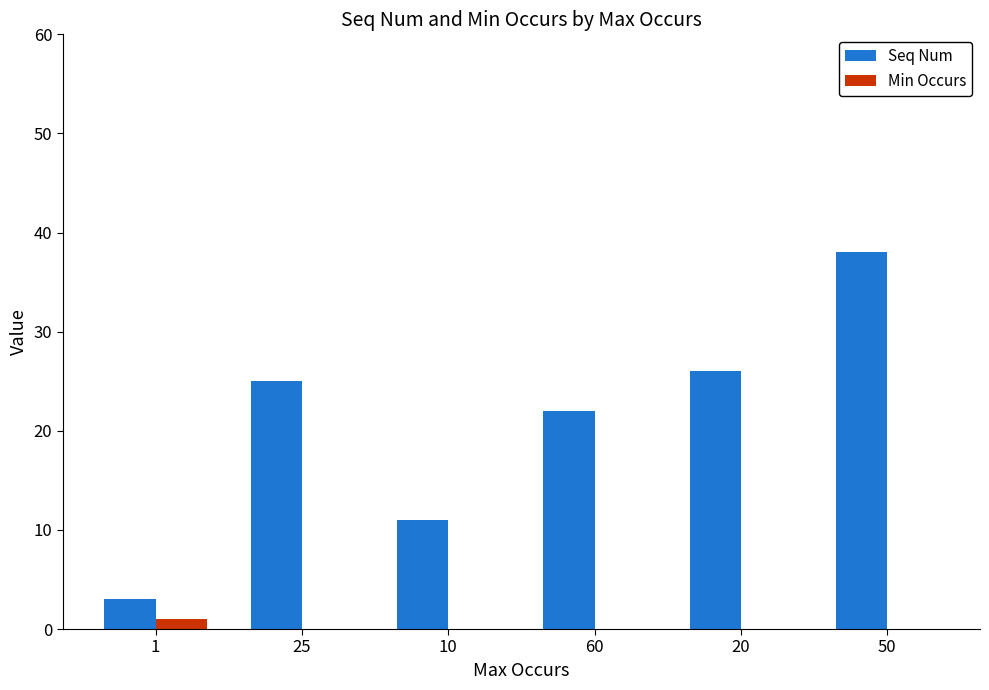

How many series are shown in this chart?

2